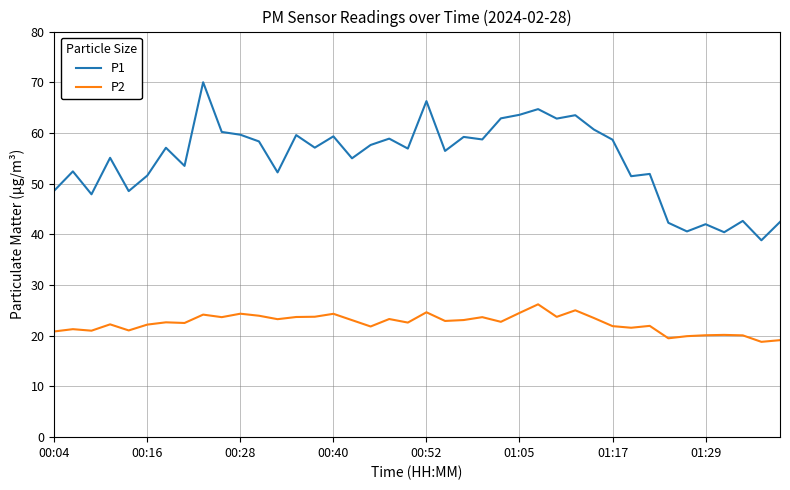

Which series has the largest range (max minus min)?

P1